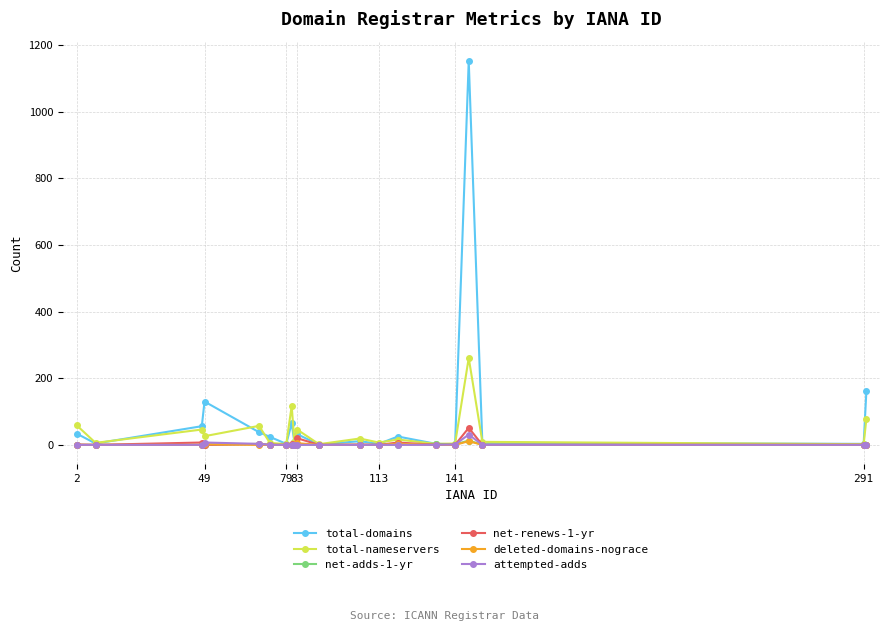

What is the maximum value shown in the chart?

1153